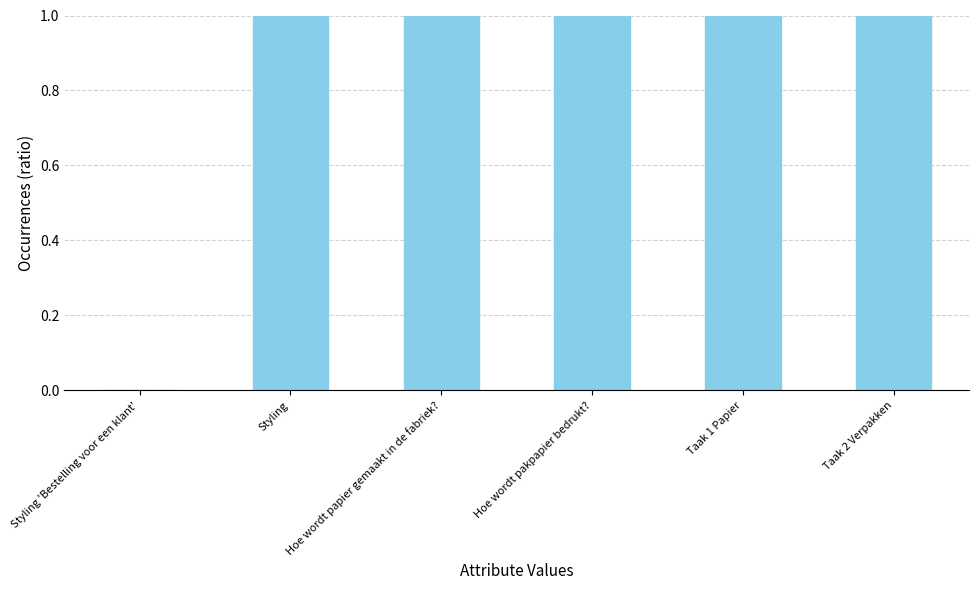

True or false: the data shows -0.3 at Styling 'Bestelling voor een klant'.

False